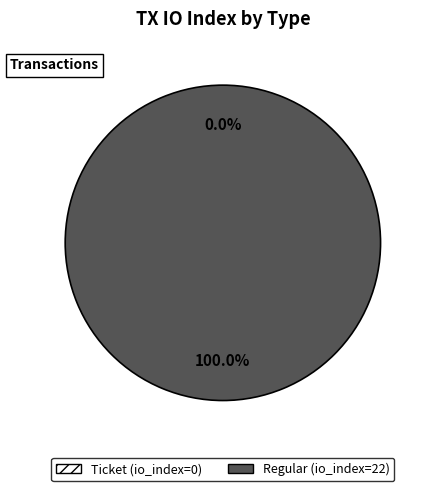

To the nearest percent, what is the combined percentage of tx_type: Ticket and tx_type: Regular?

100%